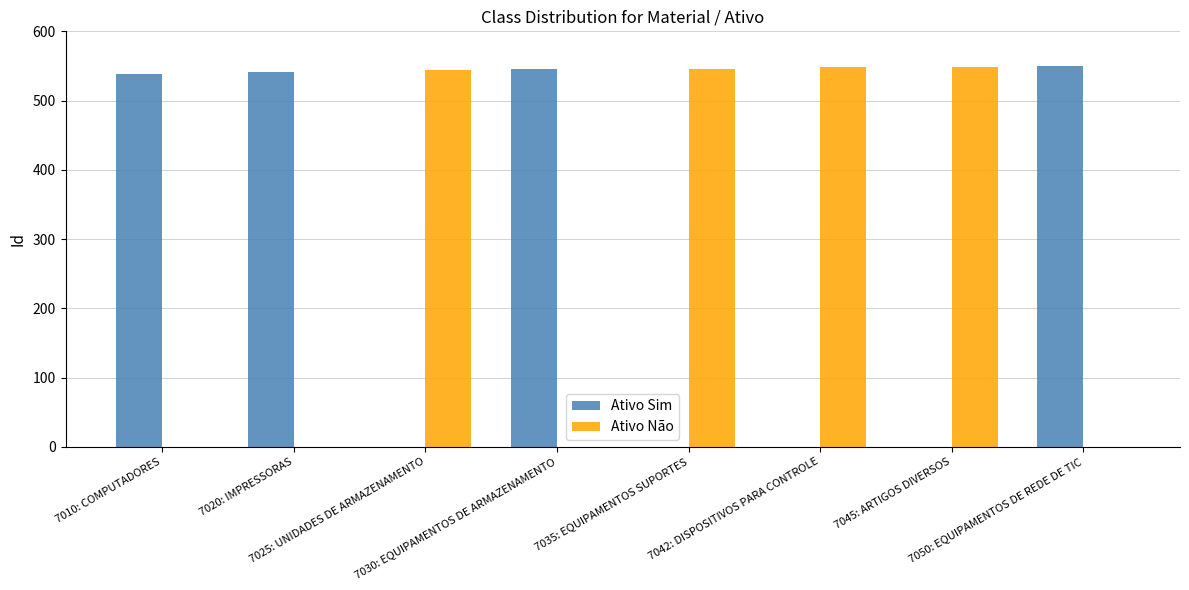

What is the sum of all Ativo Não values?

2187